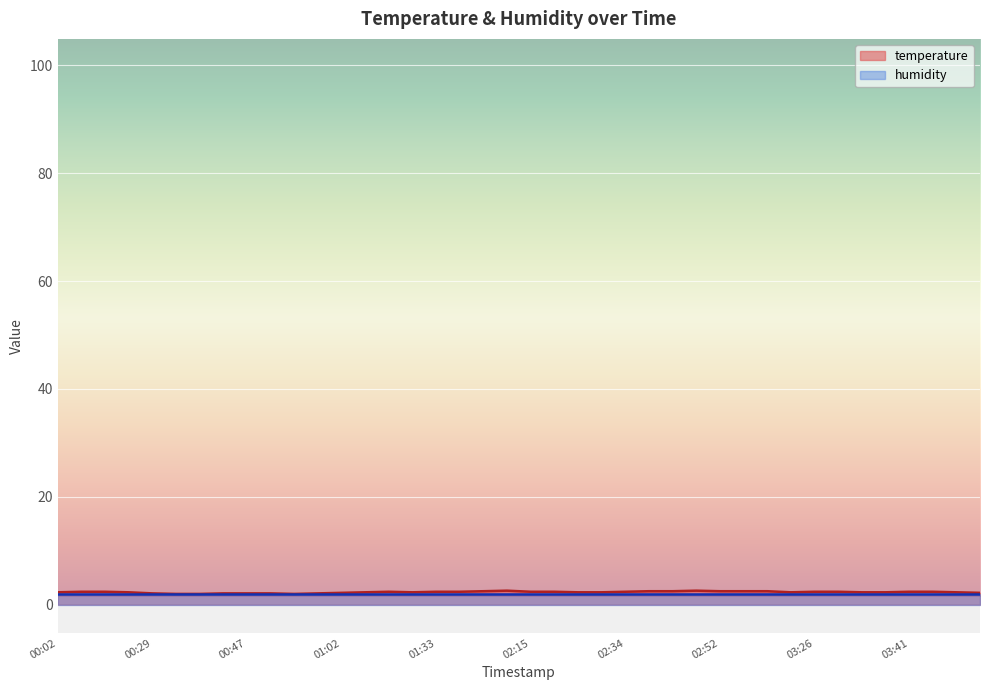

Is it true that the value at 02:27 is 2.3?

True